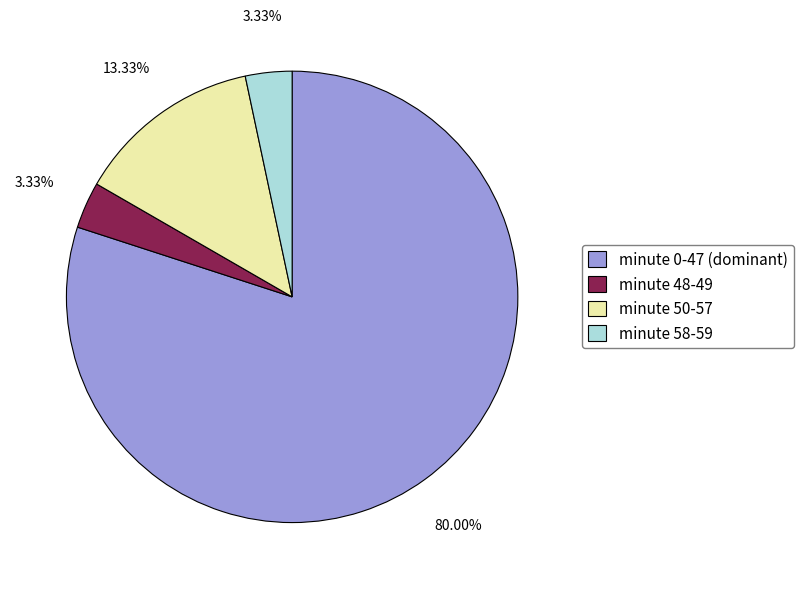

Is there a majority slice in this chart?

Yes